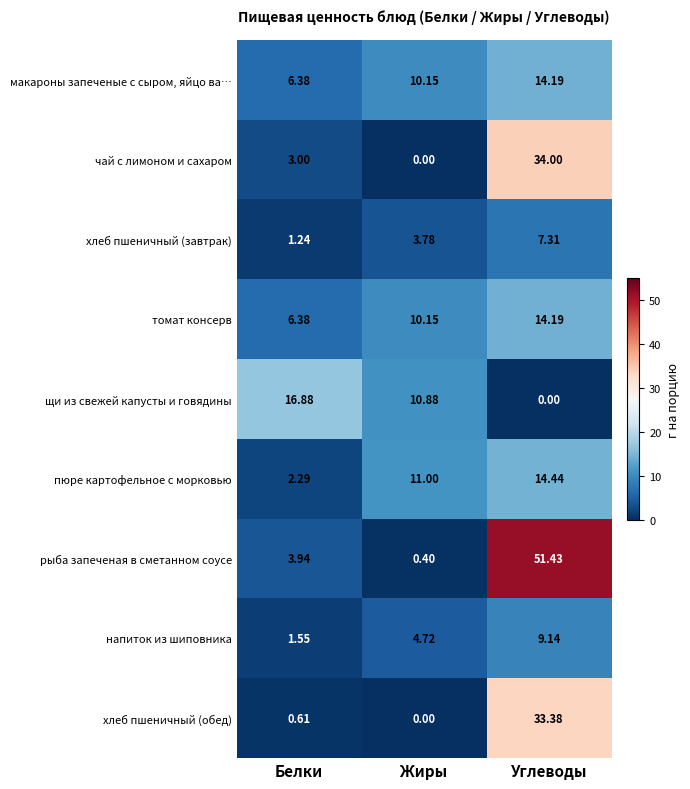

At which category is the sum across all series the highest?

Углеводы